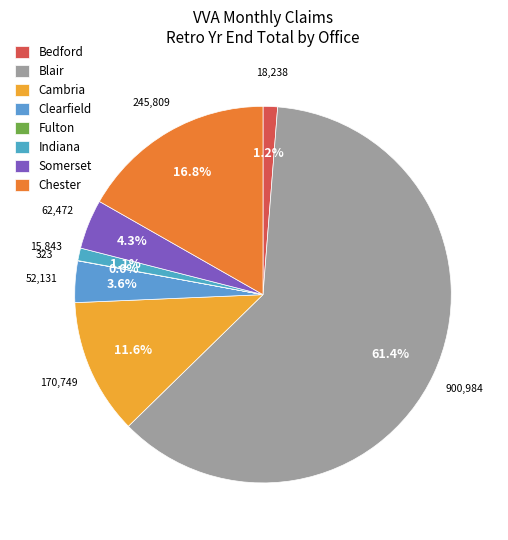

To the nearest percent, what is the difference between the largest and smallest slice percentages?

61%